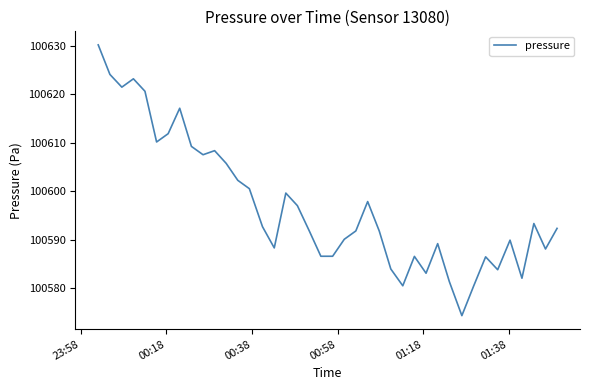

Count the number of data series in this chart.

1